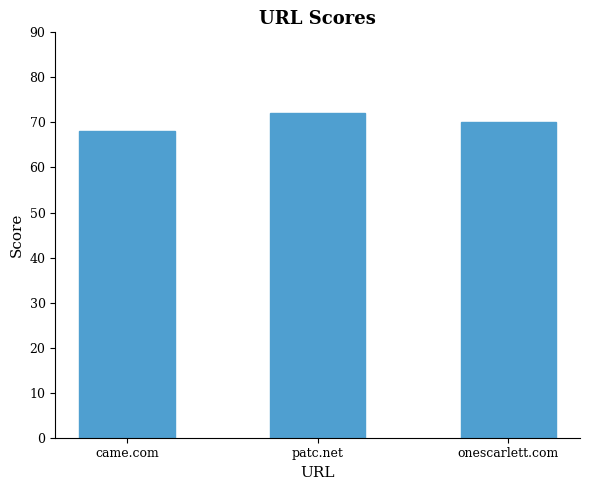

Rank the categories by value from lowest to highest.

came.com, onescarlett.com, patc.net